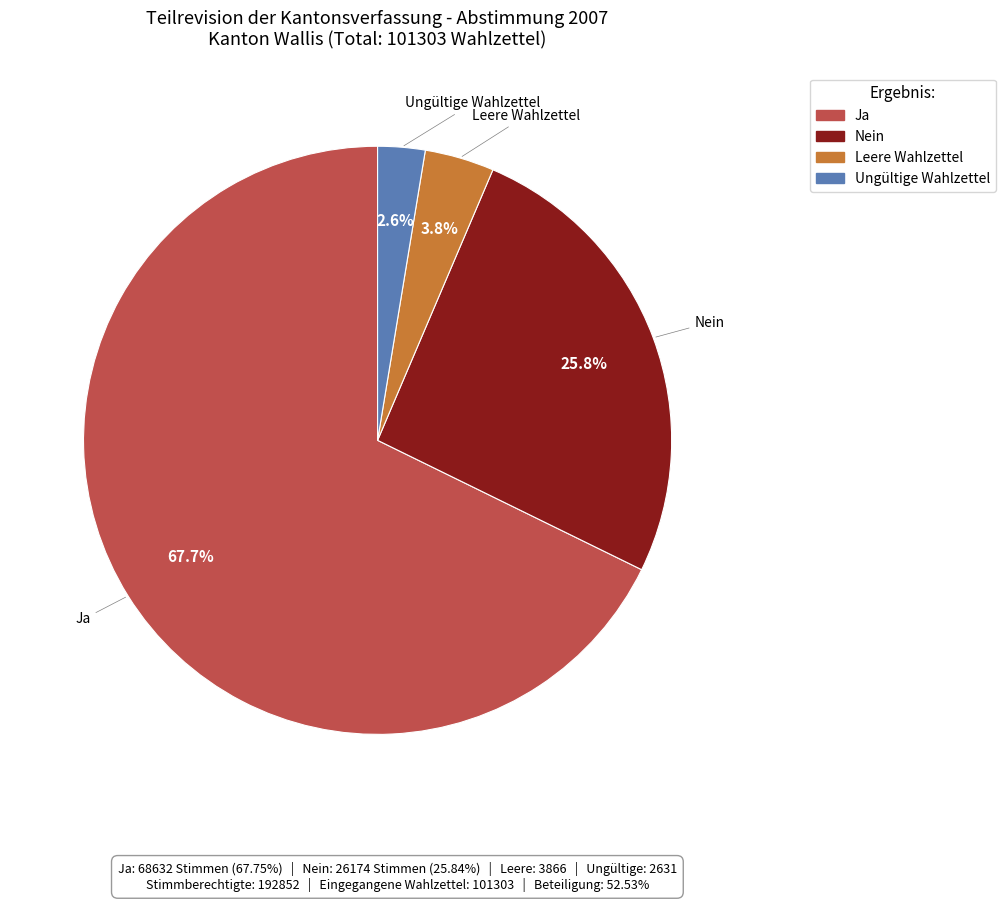

What percentage is the Nein slice, to the nearest percent?

26%